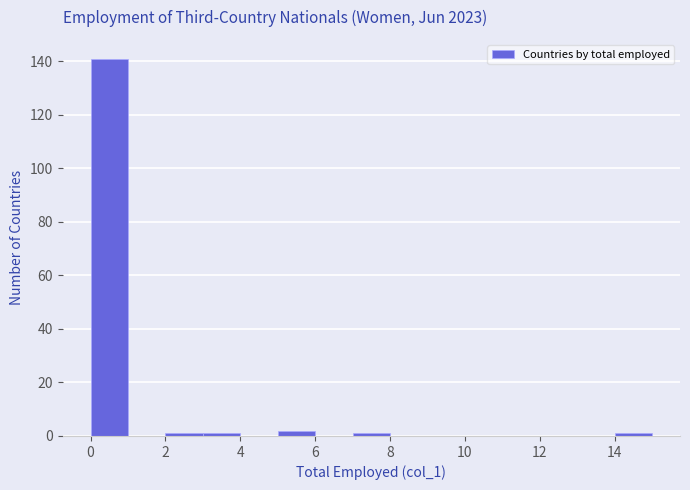

Reading left to right, list every bar in this chart as the range it spans on the x-axis followed by its height. The values are not printed on the chart, so give them approximately, as read against the axis.

0 to 1: 142
1 to 2: 0
2 to 3: under 2
3 to 4: under 2
4 to 5: 0
5 to 6: 2
6 to 7: 0
7 to 8: under 2
8 to 9: 0
9 to 10: 0
10 to 11: 0
11 to 12: 0
12 to 13: 0
13 to 14: 0
14 to 15: under 2